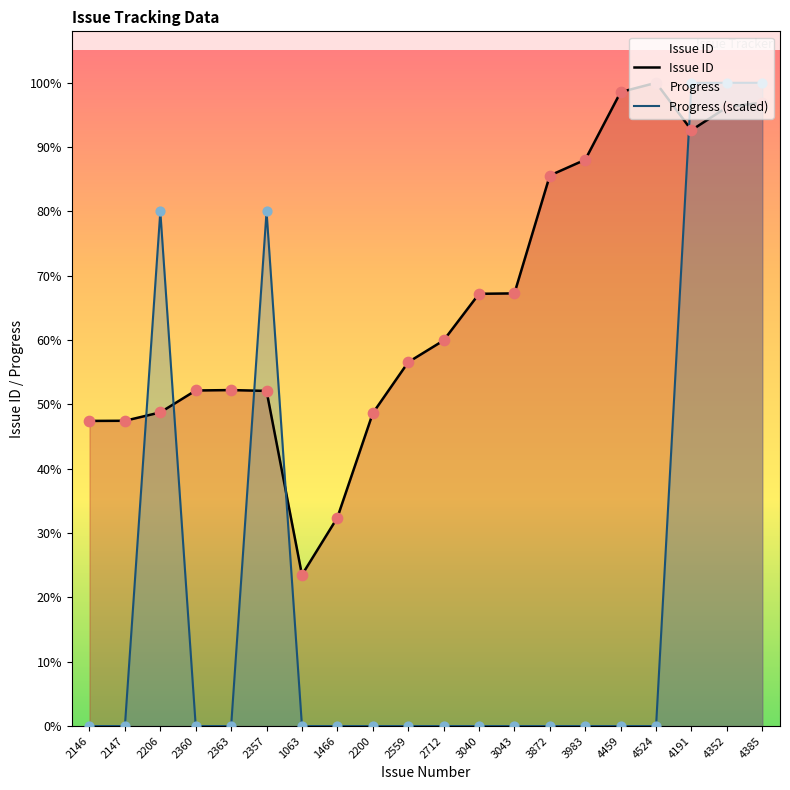

Which series has the largest total across all categories?

Issue ID